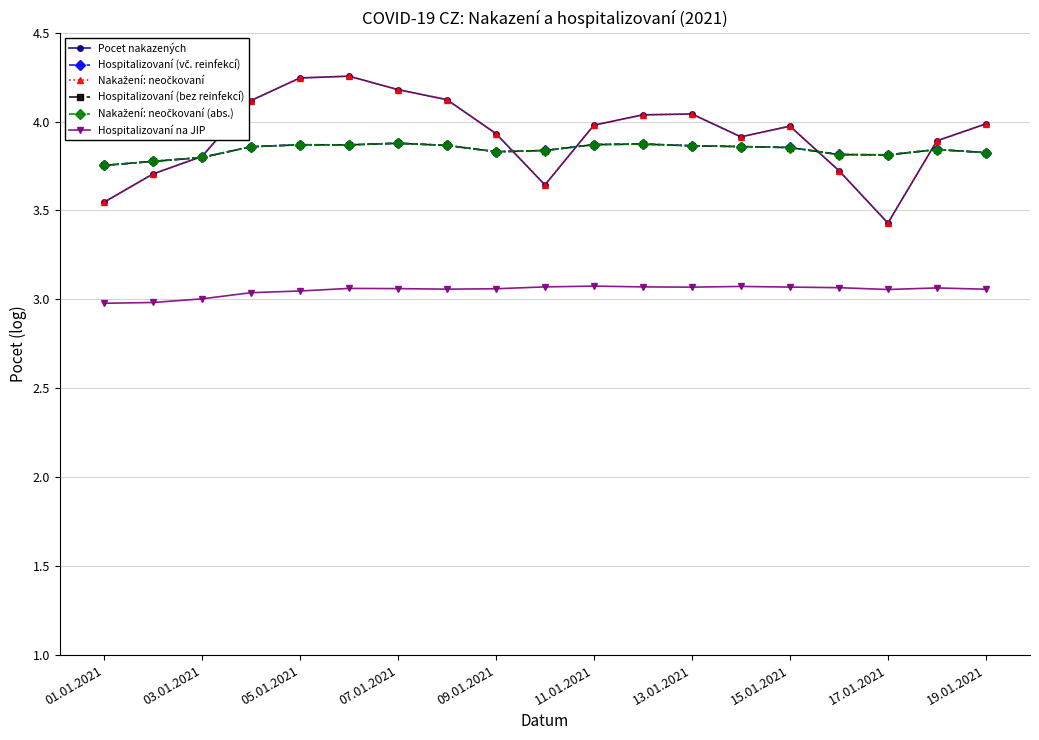

Is this an area chart (filled region under the line)?

No